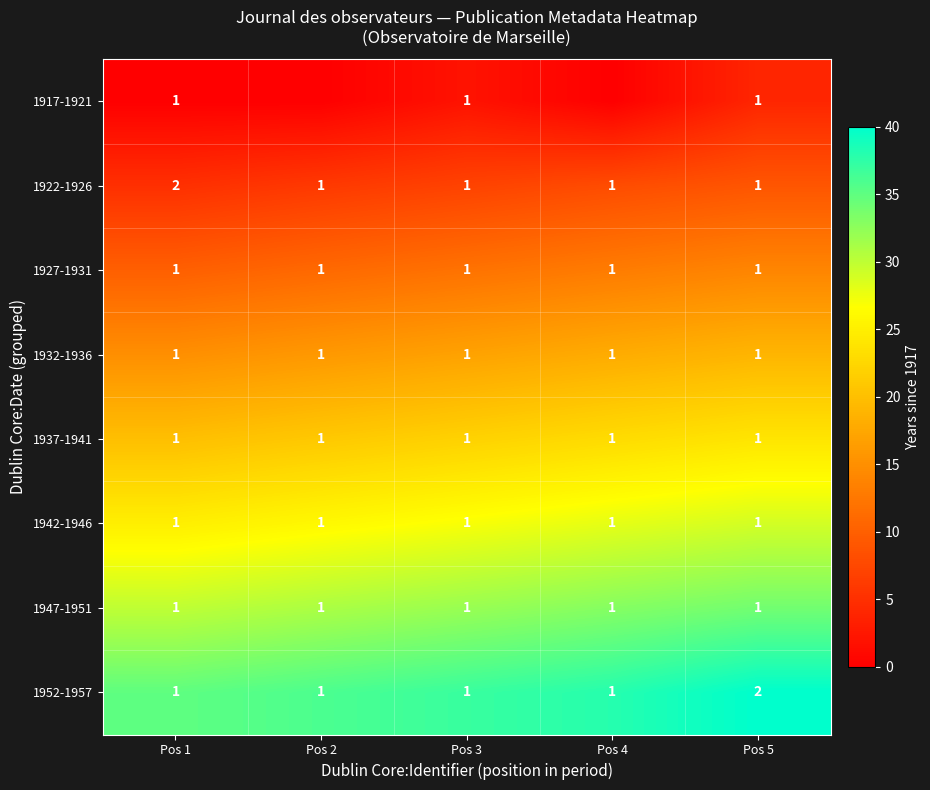

What is the sum of all 1952-1957 values?

6